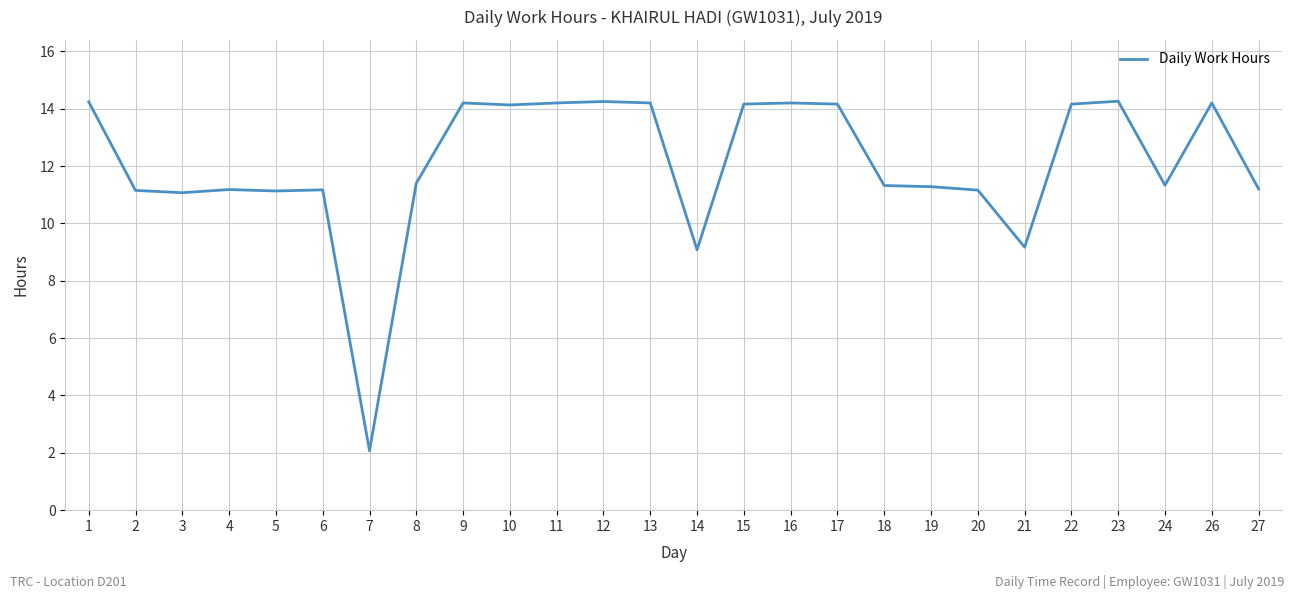

True or false: the data has more than 2 interior local peaks.

True